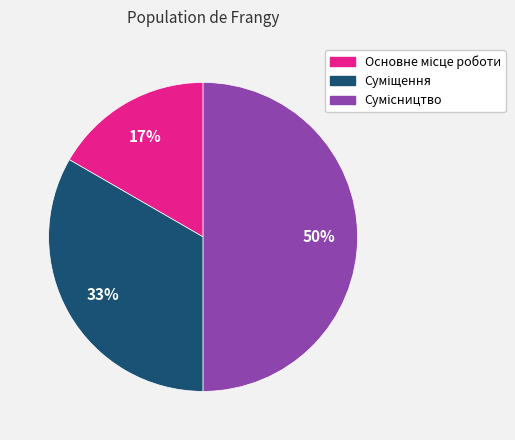

To the nearest percent, what is the difference between the largest and smallest slice percentages?

33%